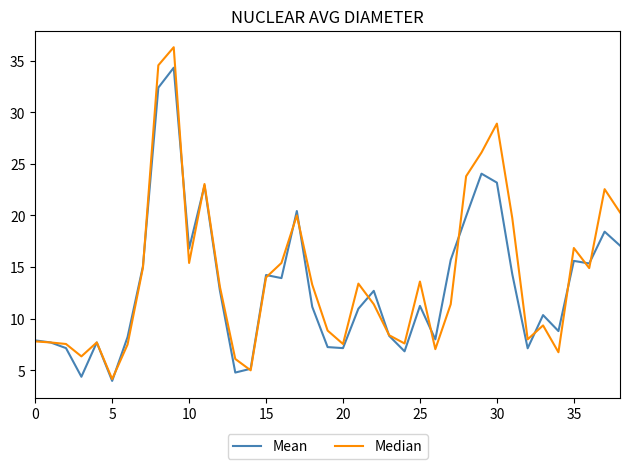

What is the minimum value shown in the chart?

4.0